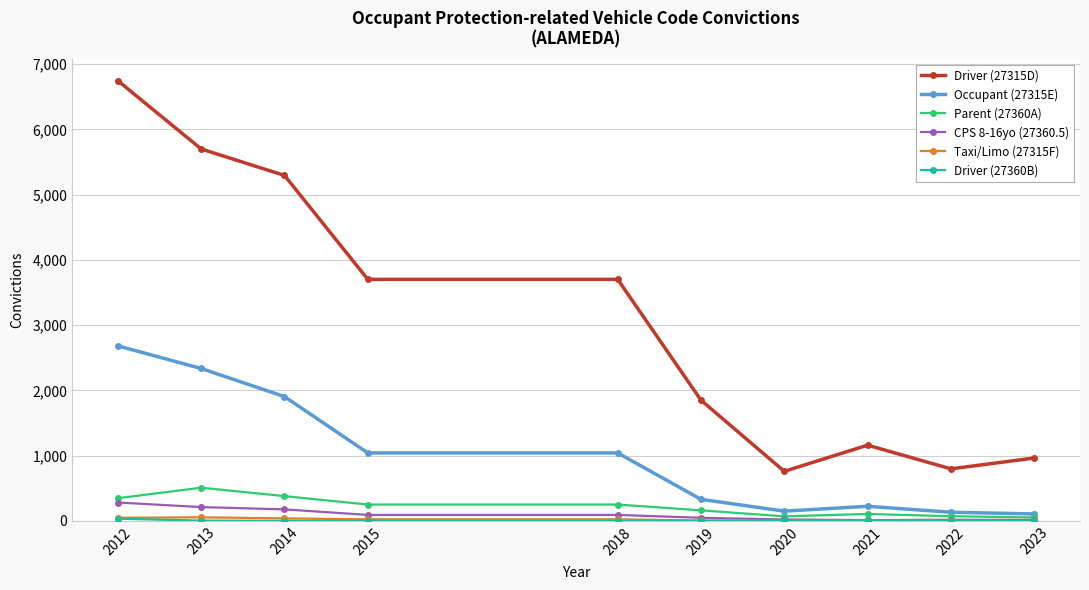

True or false: CPS 8-16yo (27360.5) and Occupant (27315E) cross at least once.

False